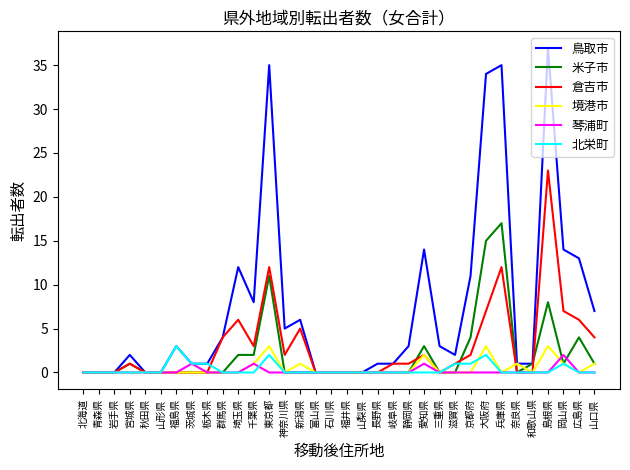

At which category is the sum across all series the highest?

島根県